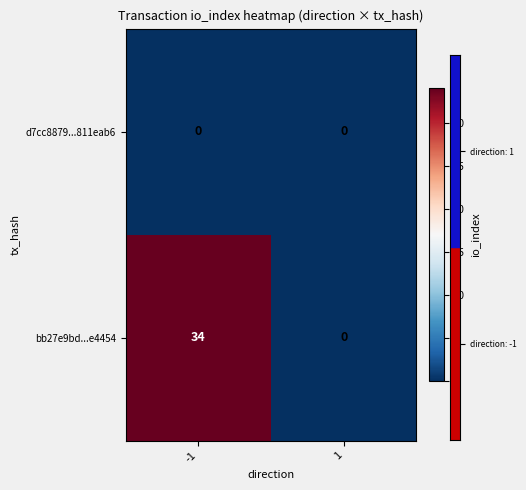

Rank the series by their average value, from lowest to highest.

d7cc8879...811eab6, bb27e9bd...e4454